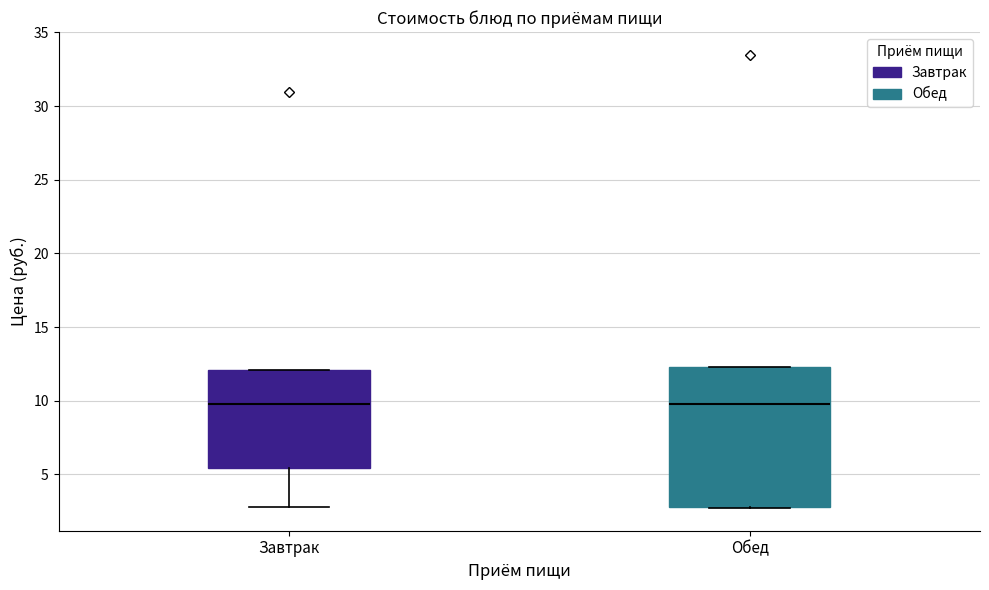

Where is the upper edge of the box for Обед on the y-axis? The values are not printed on the chart, so give them approximately, as read against the axis.

12.5